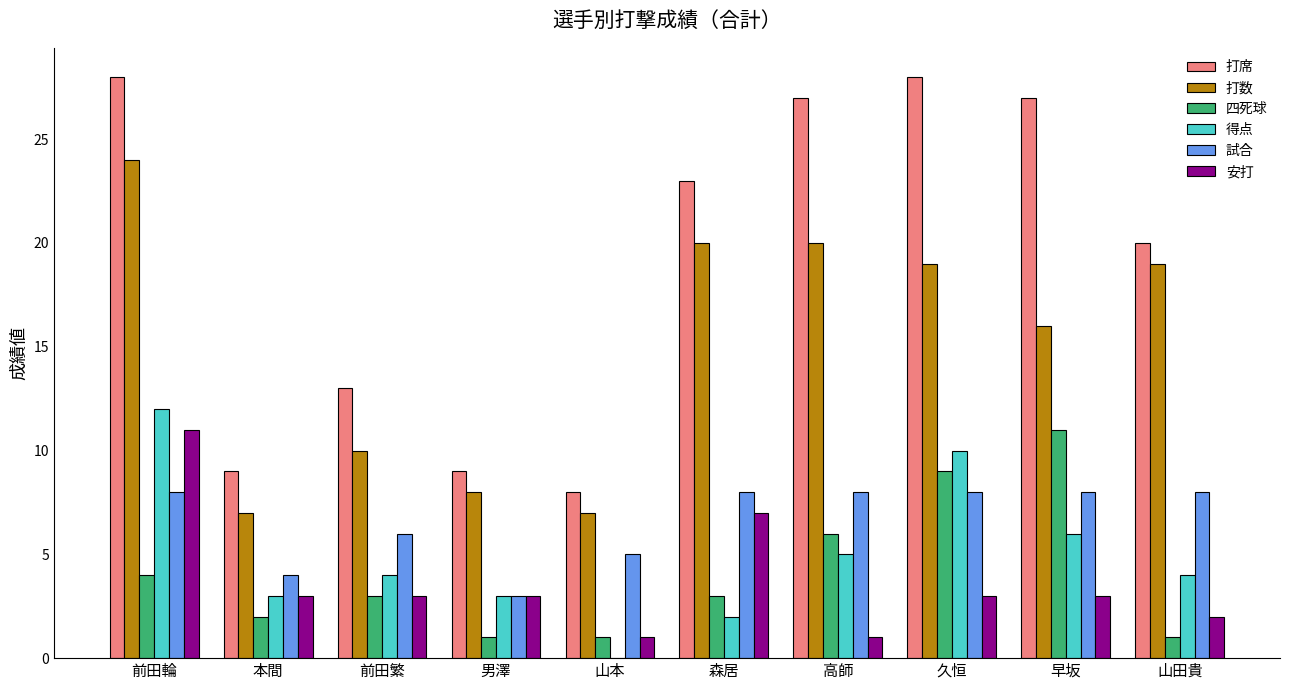

Does the chart contain stacked bars?

No